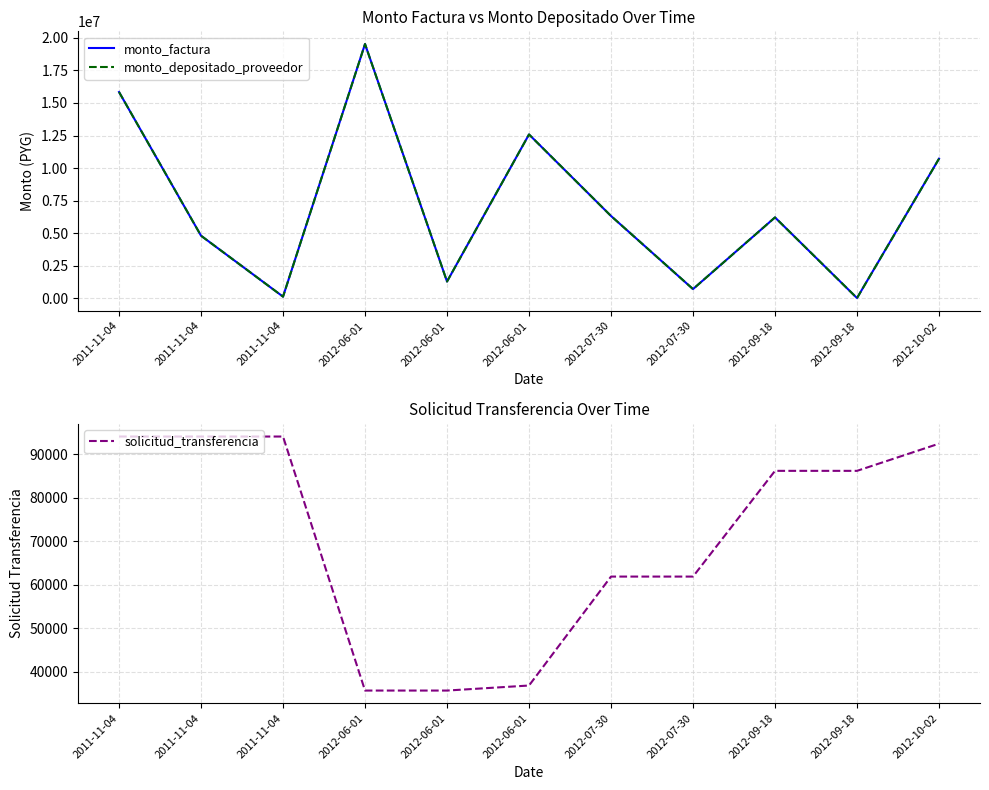

At 2012-10-02, list the series in order from smallest to largest.

solicitud_transferencia, monto_factura, monto_depositado_proveedor